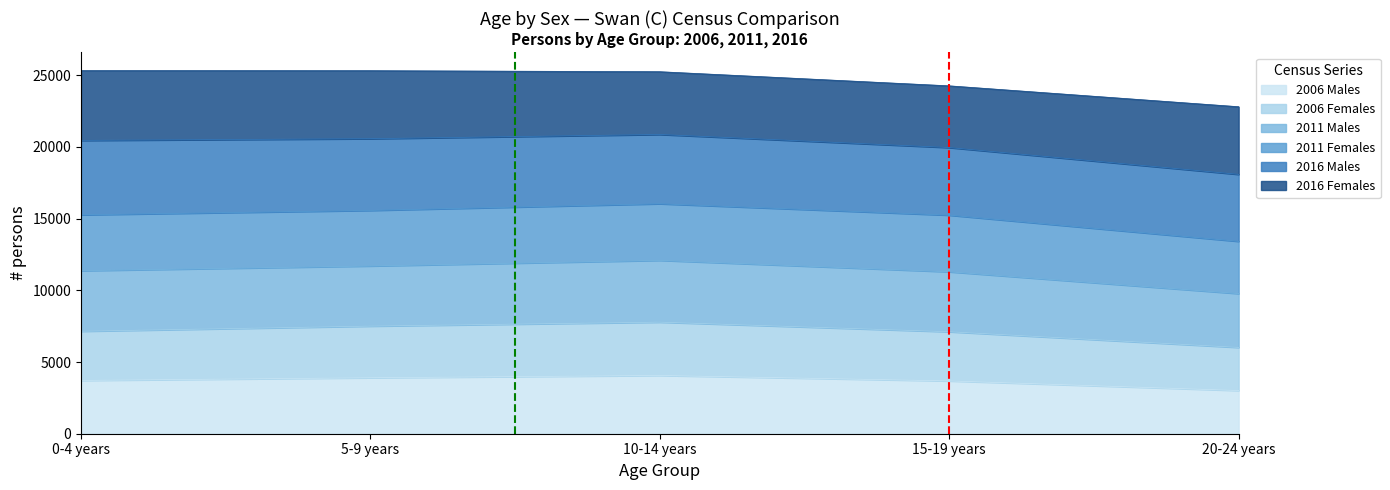

Which category has the lowest value in the 2006 Males series?

20-24 years